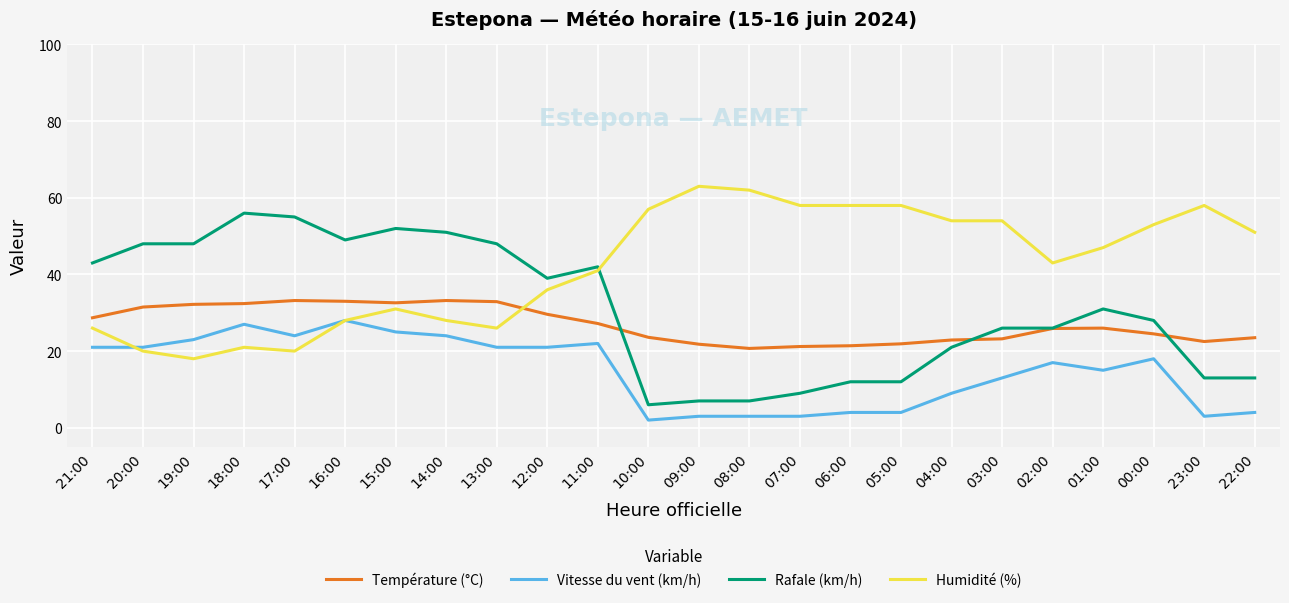

What is the minimum value for Vitesse du vent (km/h)?

2.0